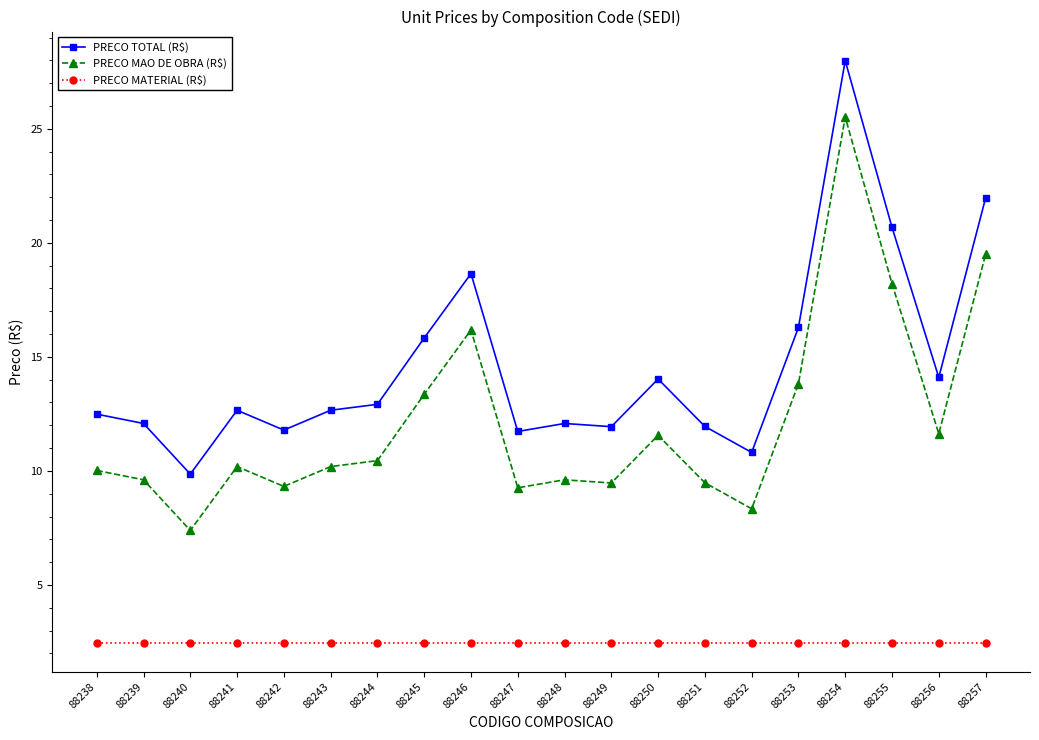

What is the difference between the highest and lowest values at 88255?

18.2